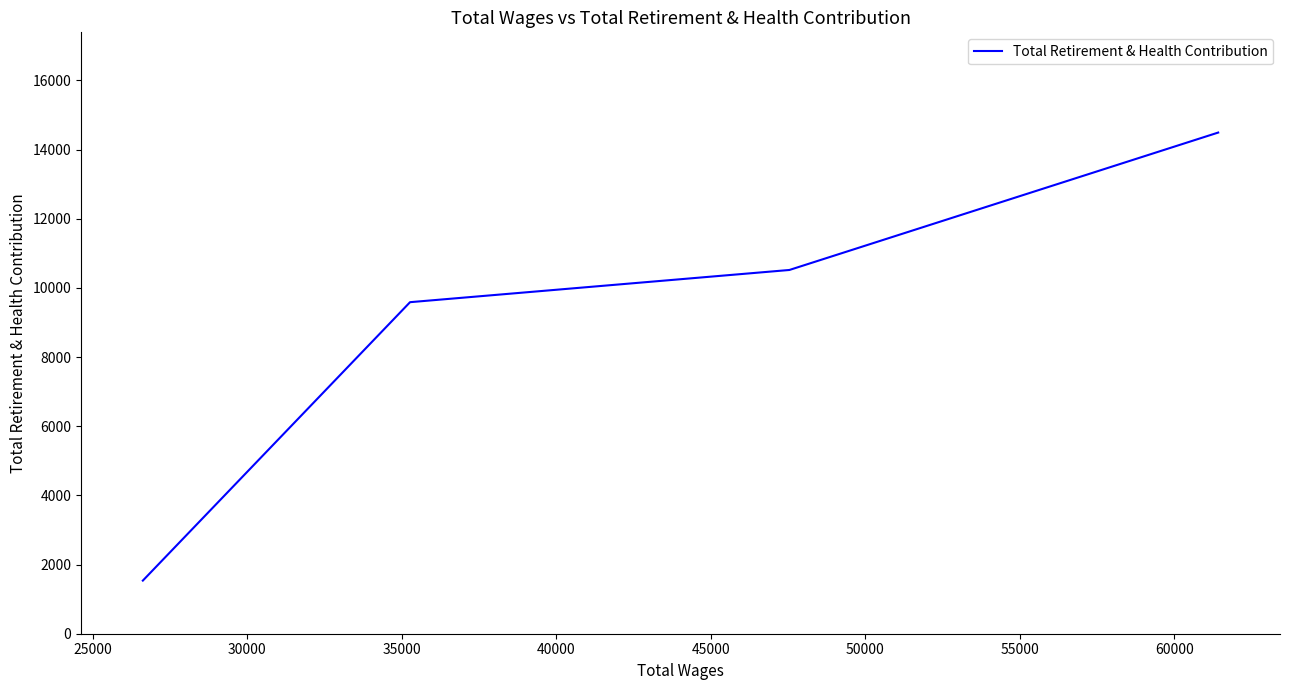

What is the minimum value shown in the chart?

1536